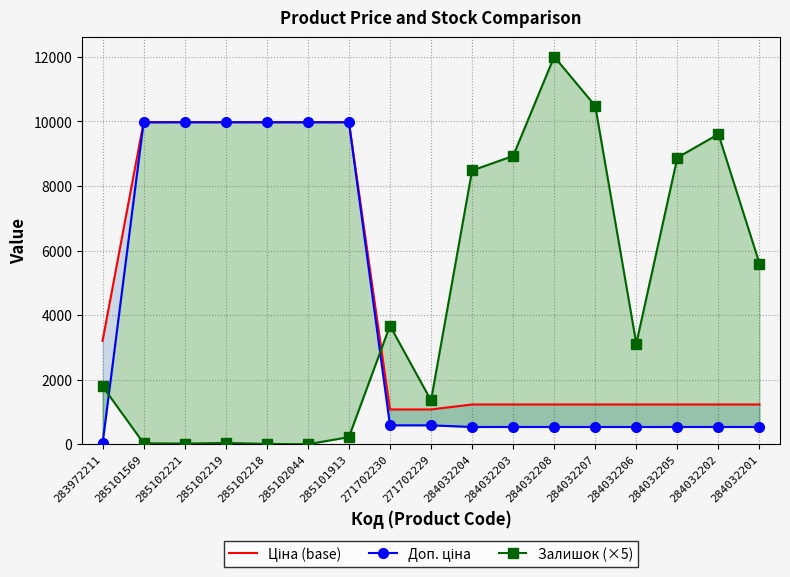

What is the difference between the maximum and second lowest values in the Ціна (base) series?

8893.3